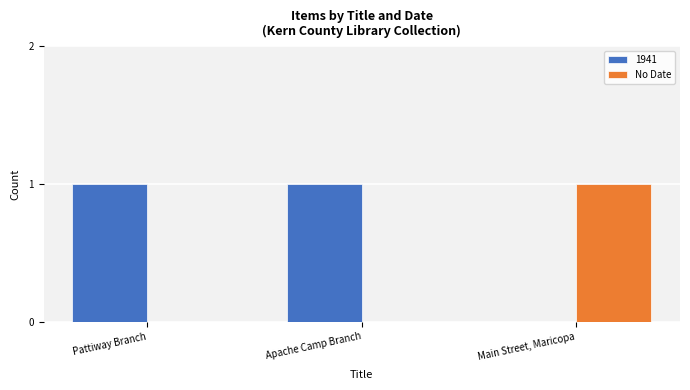

Are the bars grouped side by side (vs. stacked)?

Yes